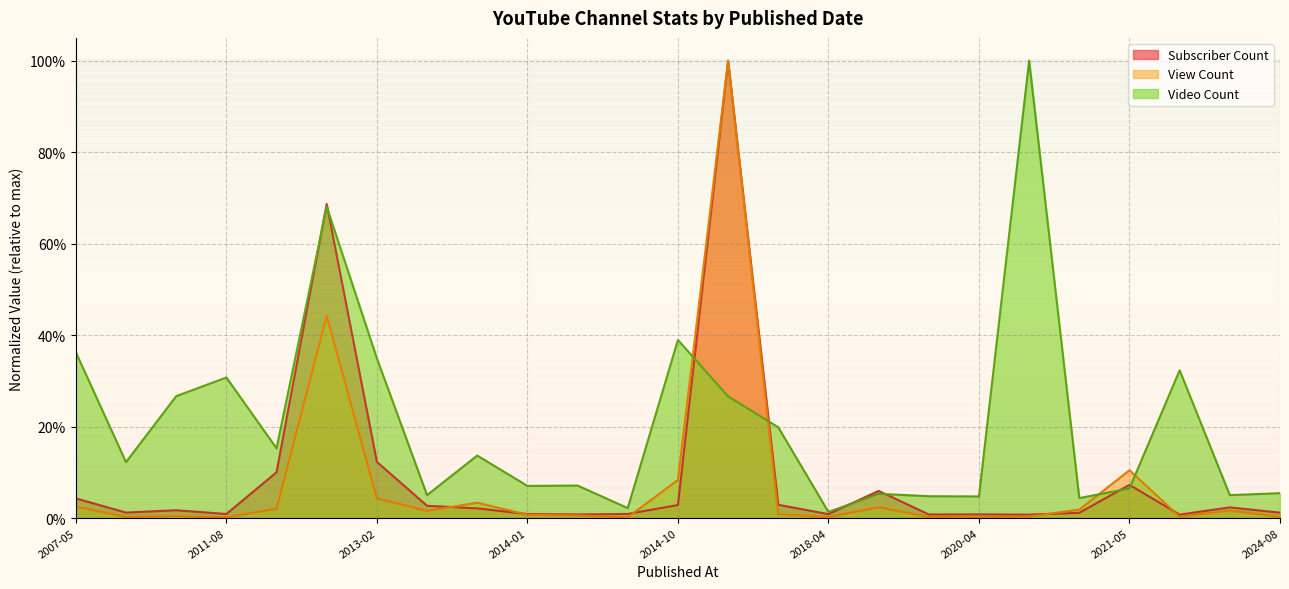

What position from the right is 2012-02-04?

20